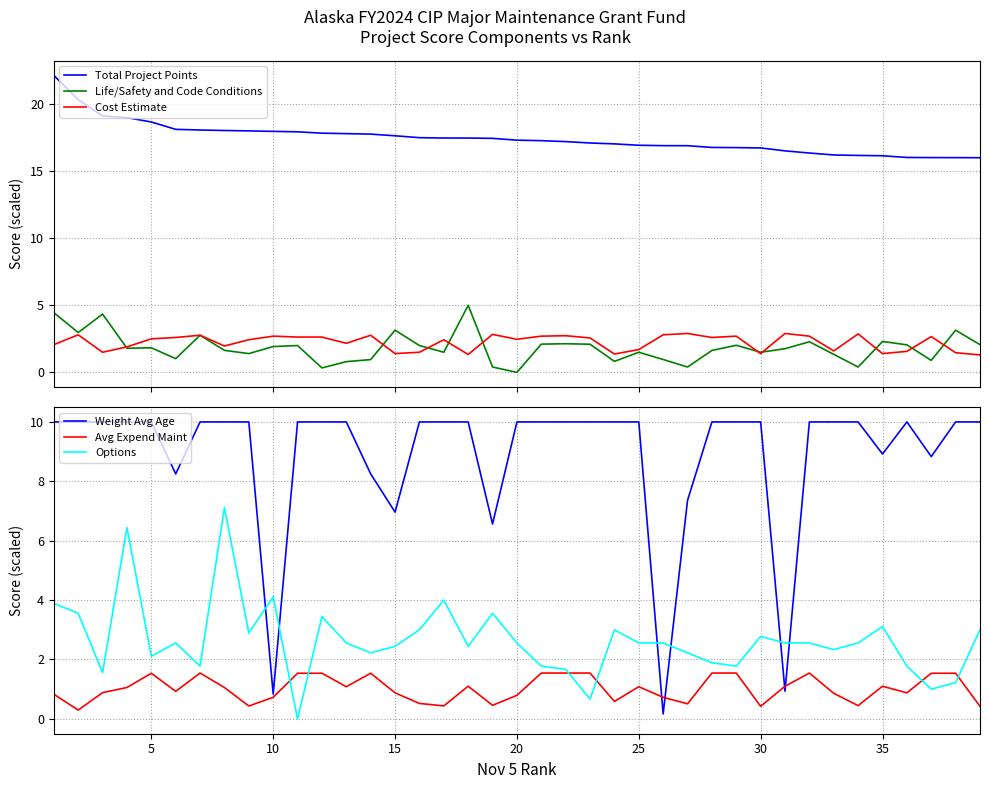

How many interior local peaks does the Avg Expend Maint series have?

7